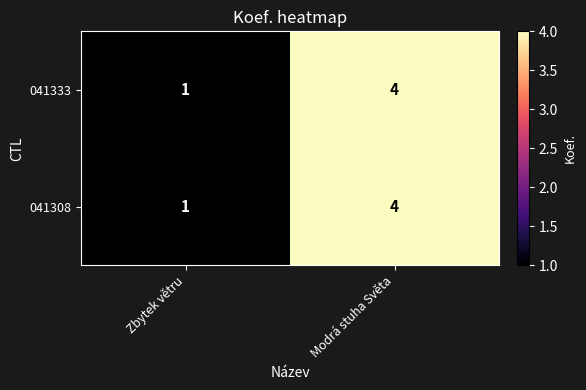

The 041308 series shows 7 at Modrá stuha Světa. True or false?

False